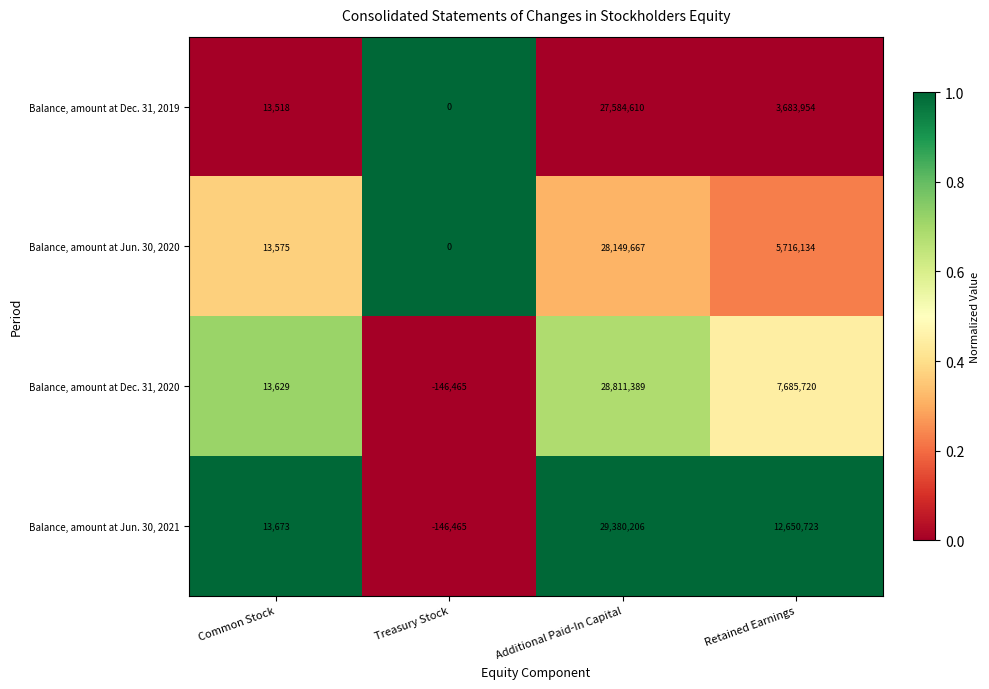

Which series has the largest total across all categories?

Balance, amount at Jun. 30, 2021